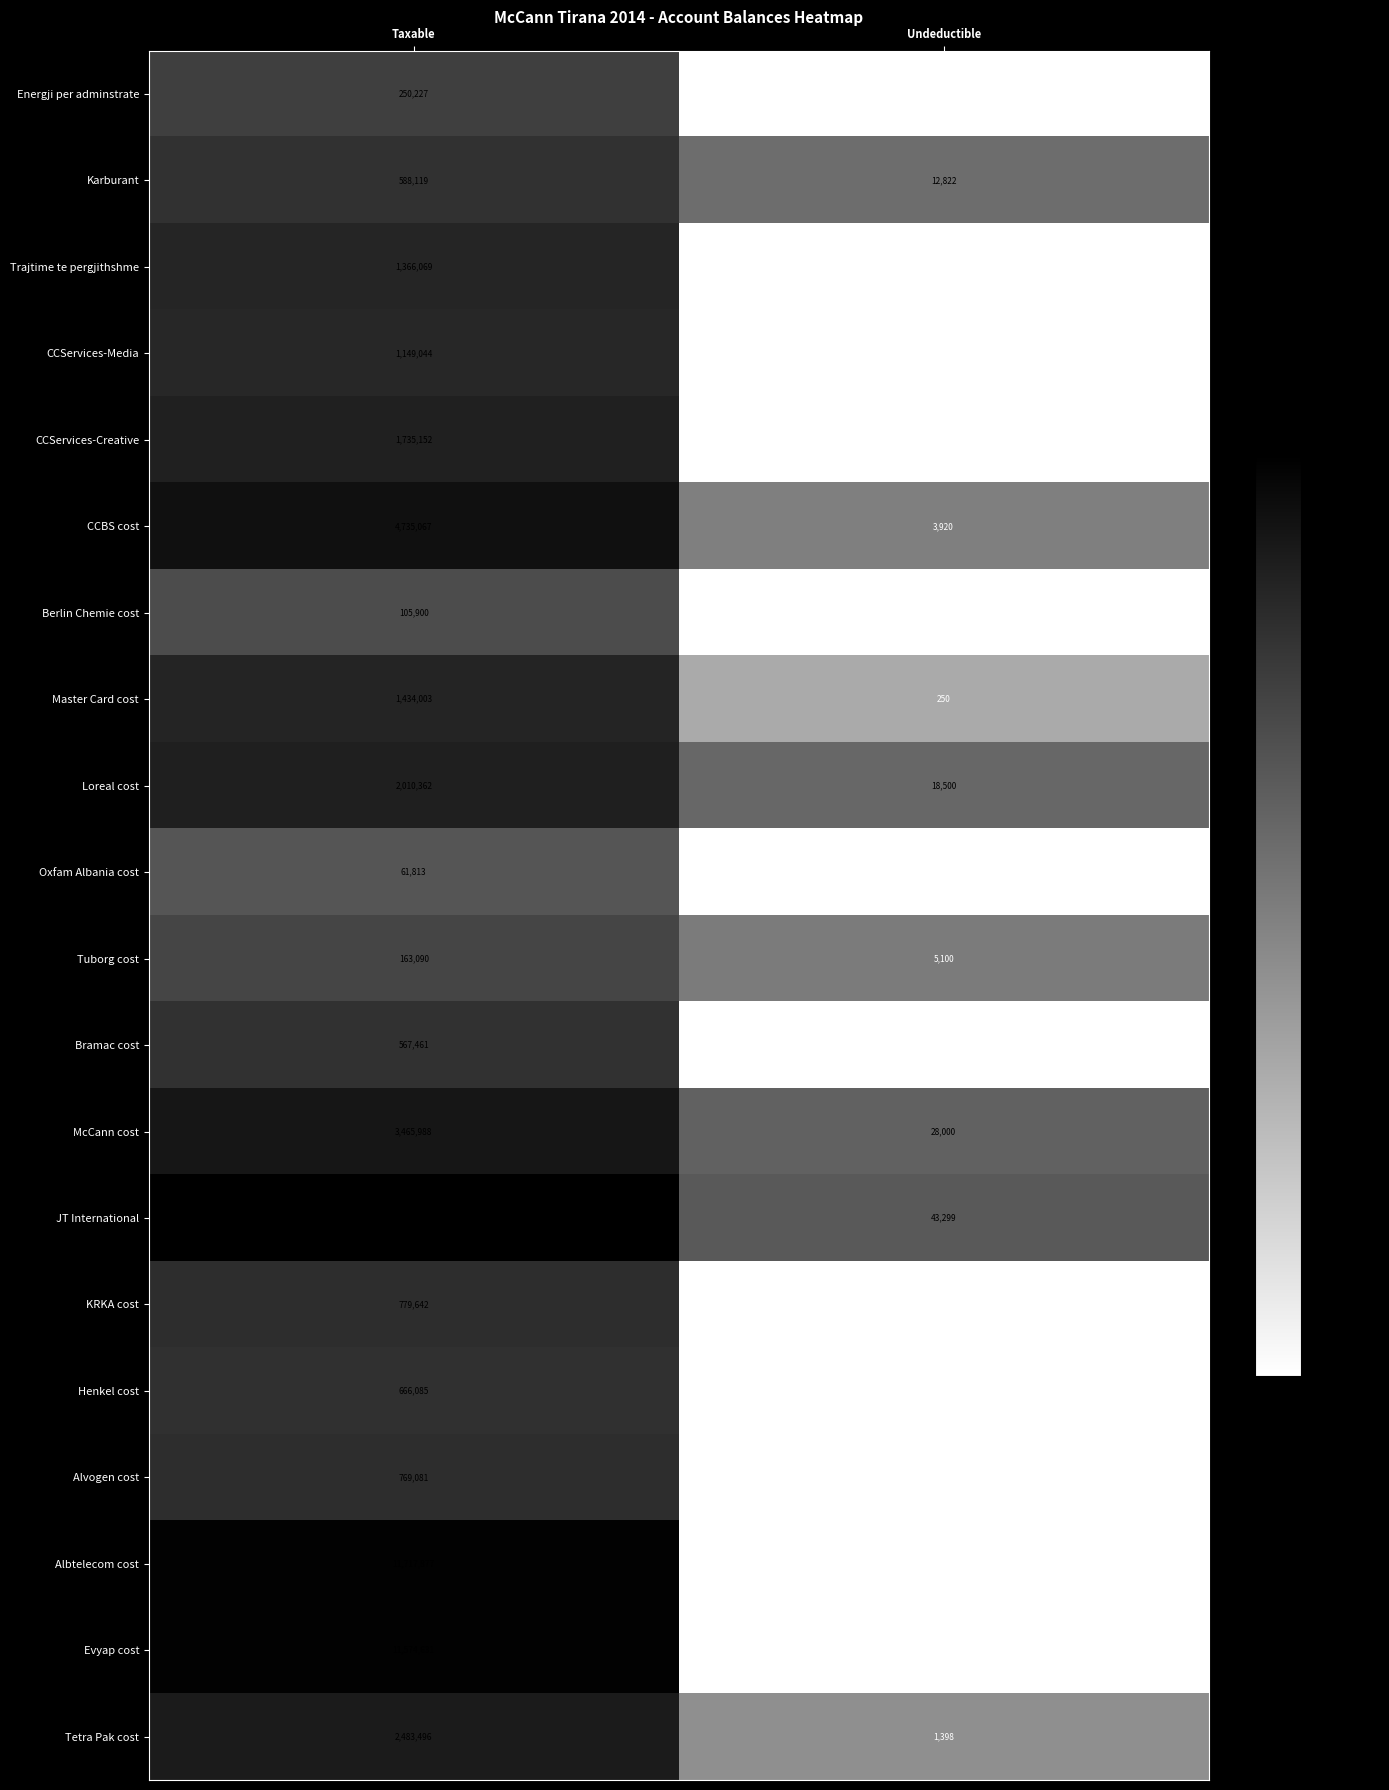

At which category is the sum across all series the highest?

Taxable